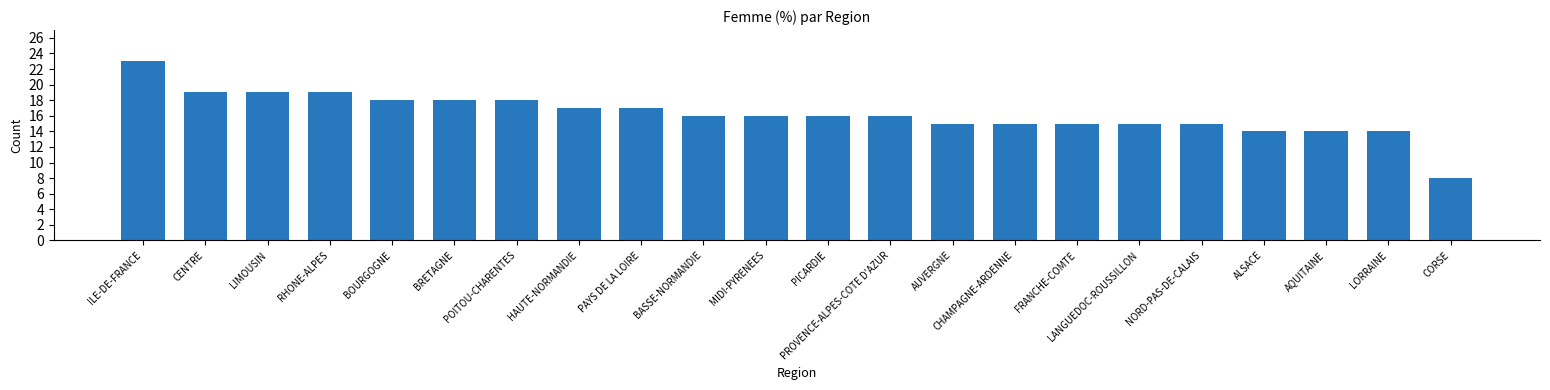

Reading right to left, list all the values displayed in this chart.

CORSE=8	LORRAINE=14	AQUITAINE=14	ALSACE=14	NORD-PAS-DE-CALAIS=15	LANGUEDOC-ROUSSILLON=15	FRANCHE-COMTE=15	CHAMPAGNE-ARDENNE=15	AUVERGNE=15	PROVENCE-ALPES-COTE D'AZUR=16	PICARDIE=16	MIDI-PYRENEES=16	BASSE-NORMANDIE=16	PAYS DE LA LOIRE=17	HAUTE-NORMANDIE=17	POITOU-CHARENTES=18	BRETAGNE=18	BOURGOGNE=18	RHONE-ALPES=19	LIMOUSIN=19	CENTRE=19	ILE-DE-FRANCE=23